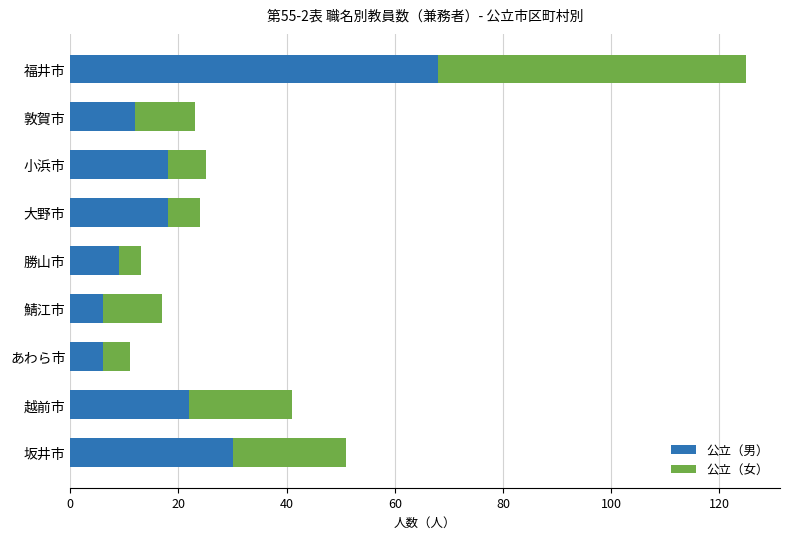

At which category is the sum across all series the highest?

福井市